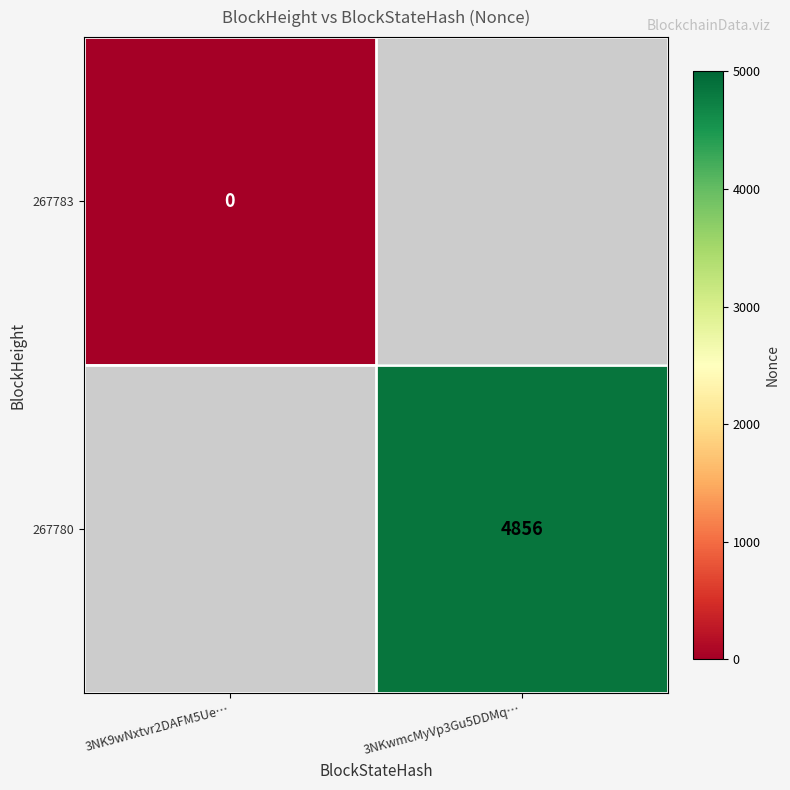

Is it true that 267780 equals 6317 at 3NKwmcMyVp3Gu5DDMq…?

False